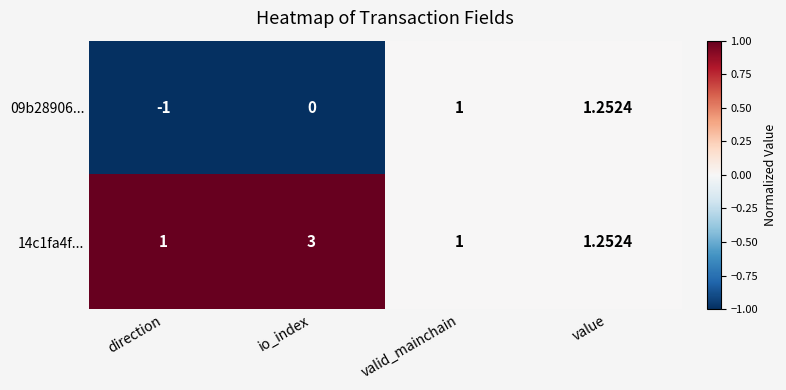

Rank the series at direction from highest to lowest value.

14c1fa4f..., 09b28906...